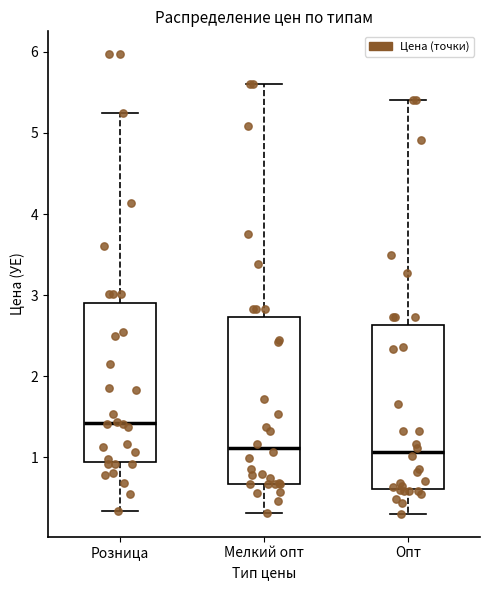

Reading left to right, transcribe this box plot: for each box, give where its median line is, the range the box spans, and where its two whiskers end, as read against the y-axis. The values are not printed on the chart, so give them approximately, as read against the axis.

Розница: median 1.4, box 0.9 to 2.9, whiskers 0.3 to 5.3
Мелкий опт: median 1.1, box 0.7 to 2.7, whiskers 0.3 to 5.6
Опт: median 1.1, box 0.6 to 2.6, whiskers 0.3 to 5.4